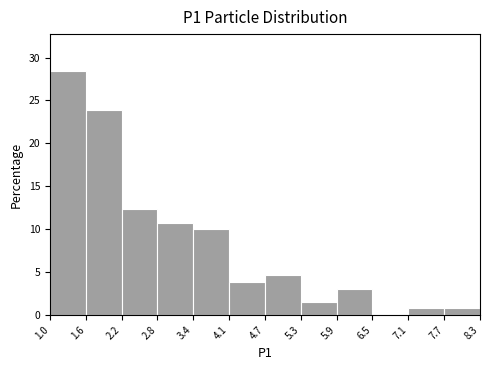

Which range on the x-axis has the tallest bar?

1.0 to 1.6